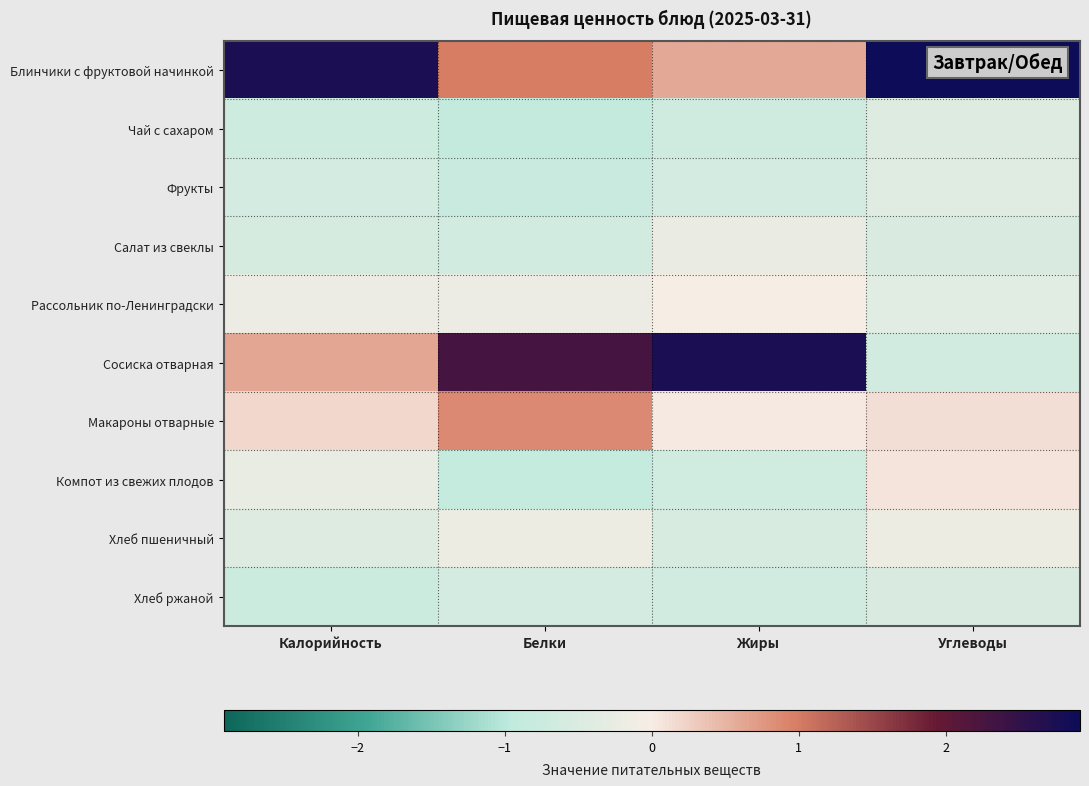

Reading left to right, what are all the values shown in this chart?

Блинчики с фруктовой начинкой: Калорийность=2.7	Белки=1.0	Жиры=0.6	Углеводы=2.9
Чай с сахаром: Калорийность=-0.7	Белки=-0.9	Жиры=-0.7	Углеводы=-0.5
Фрукты: Калорийность=-0.6	Белки=-0.8	Жиры=-0.6	Углеводы=-0.4
Салат из свеклы: Калорийность=-0.6	Белки=-0.7	Жиры=-0.2	Углеводы=-0.5
Рассольник по-Ленинградски: Калорийность=-0.2	Белки=-0.2	Жиры=-0.0	Углеводы=-0.4
Сосиска отварная: Калорийность=0.6	Белки=2.3	Жиры=2.8	Углеводы=-0.6
Макароны отварные: Калорийность=0.2	Белки=0.9	Жиры=0.0	Углеводы=0.1
Компот из свежих плодов: Калорийность=-0.2	Белки=-0.9	Жиры=-0.7	Углеводы=0.1
Хлеб пшеничный: Калорийность=-0.5	Белки=-0.2	Жиры=-0.6	Углеводы=-0.2
Хлеб ржаной: Калорийность=-0.7	Белки=-0.6	Жиры=-0.6	Углеводы=-0.5